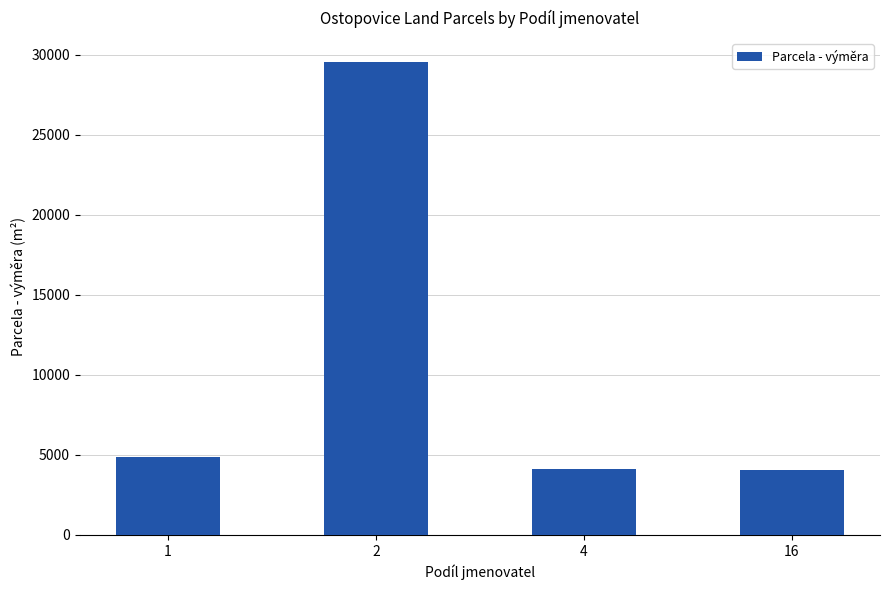

What is the value of the 2nd bar from the left?

29541